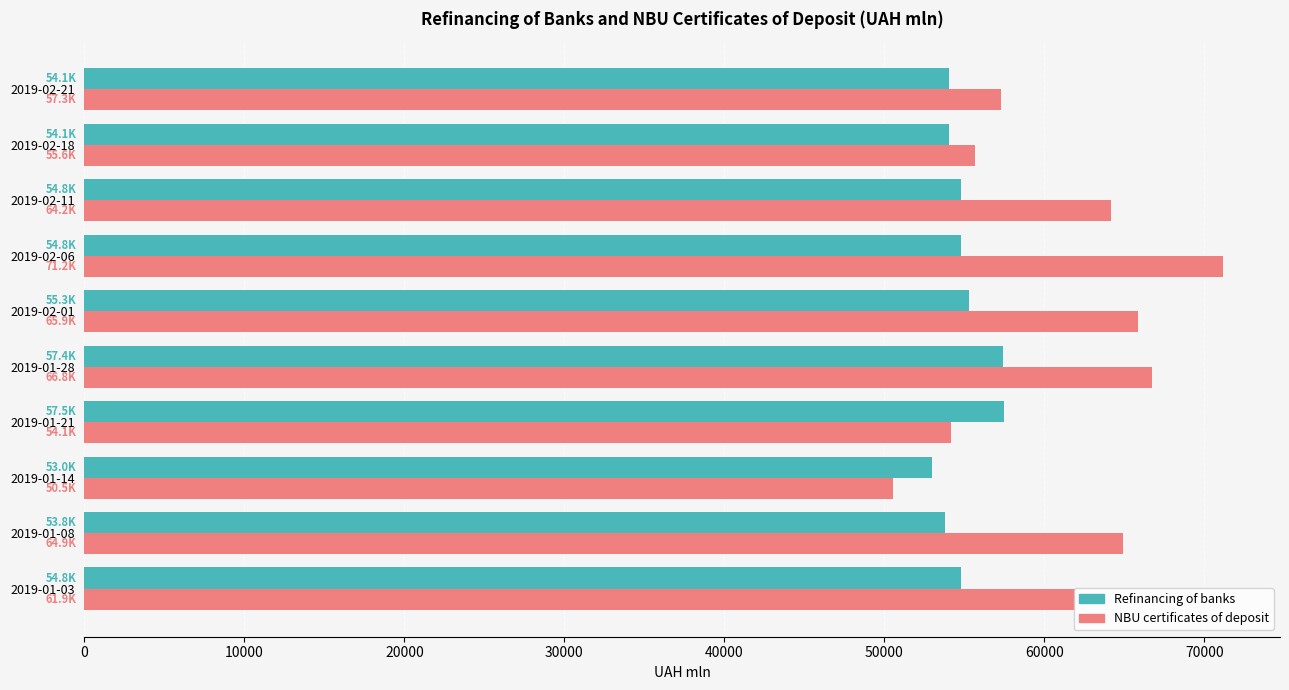

Which series has the largest total across all categories?

NBU certificates of deposit